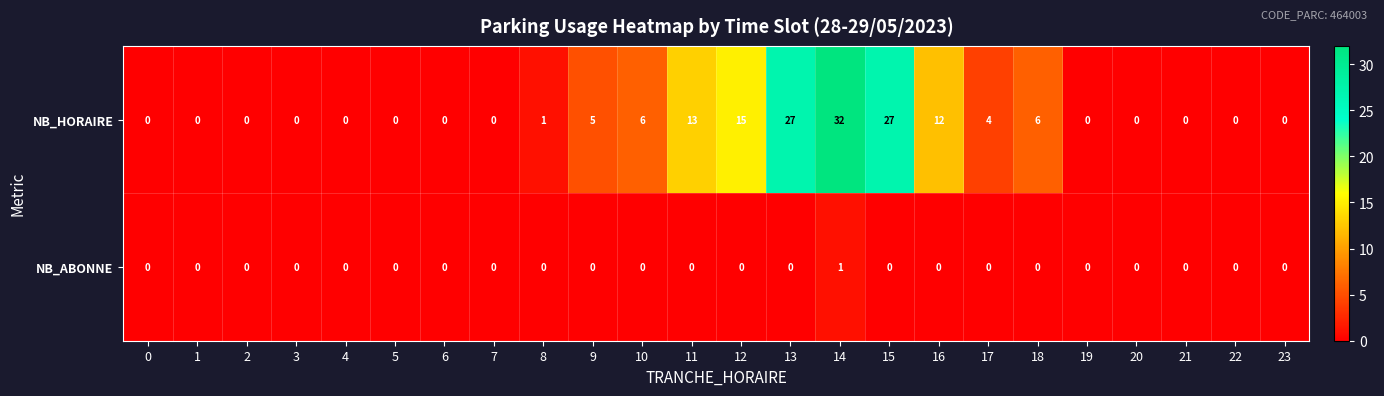

How many distinct data groups are displayed?

2